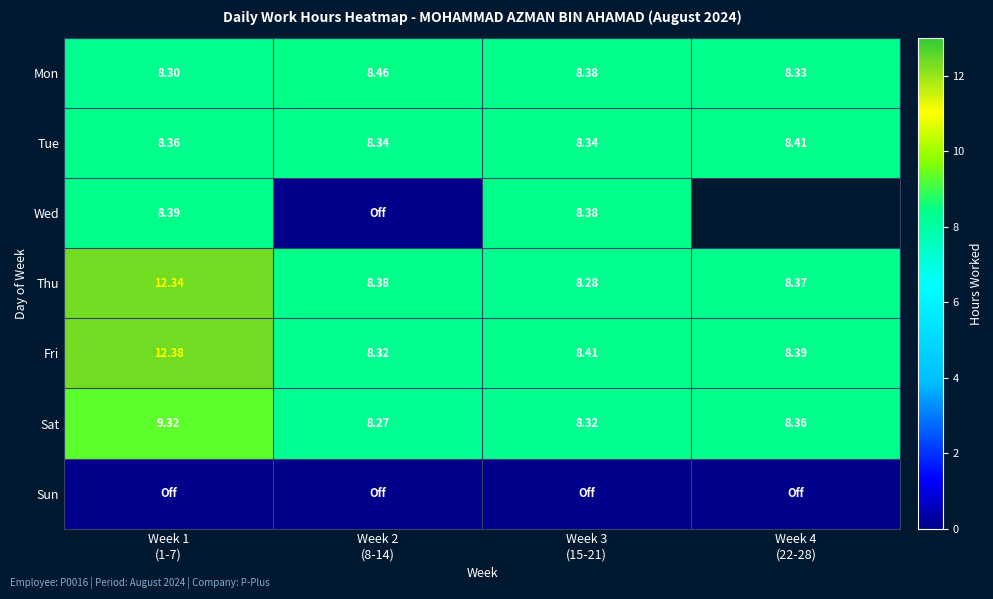

Is it true that Tue equals 8.4 at Week 1 (1-7)?

True